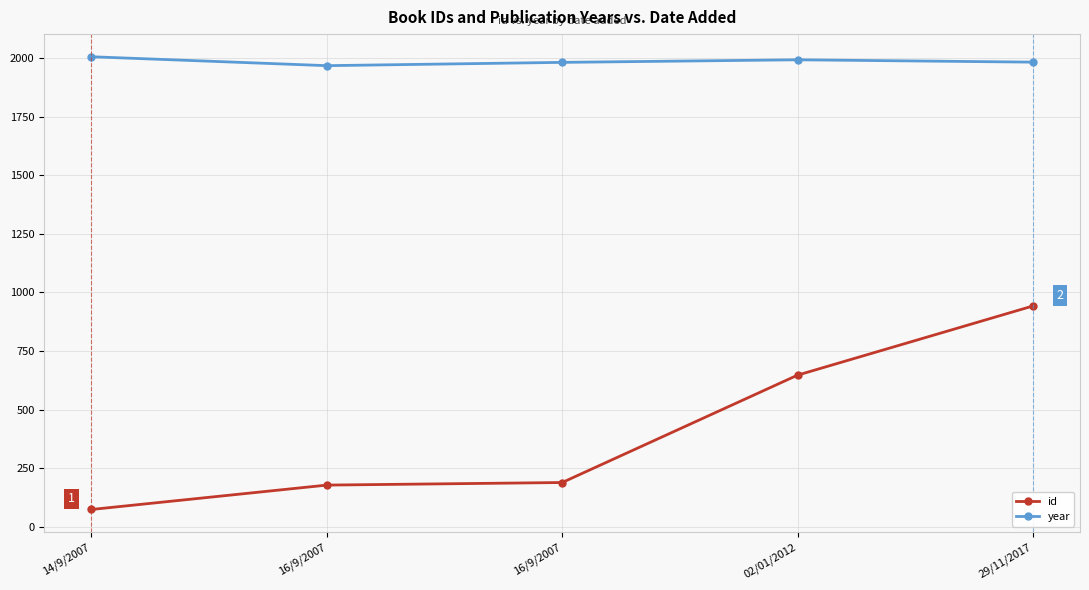

What is the sum of all id values?

2030